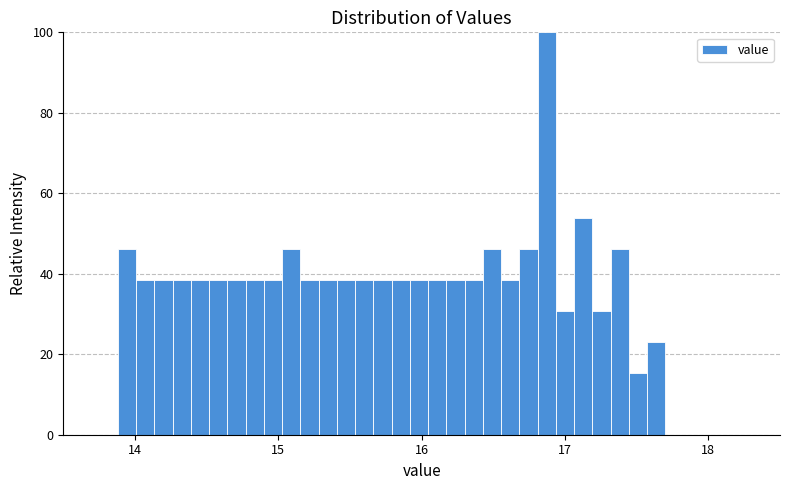

Read against the x-axis, roughly where is the centre of the tallest bar?

16.9